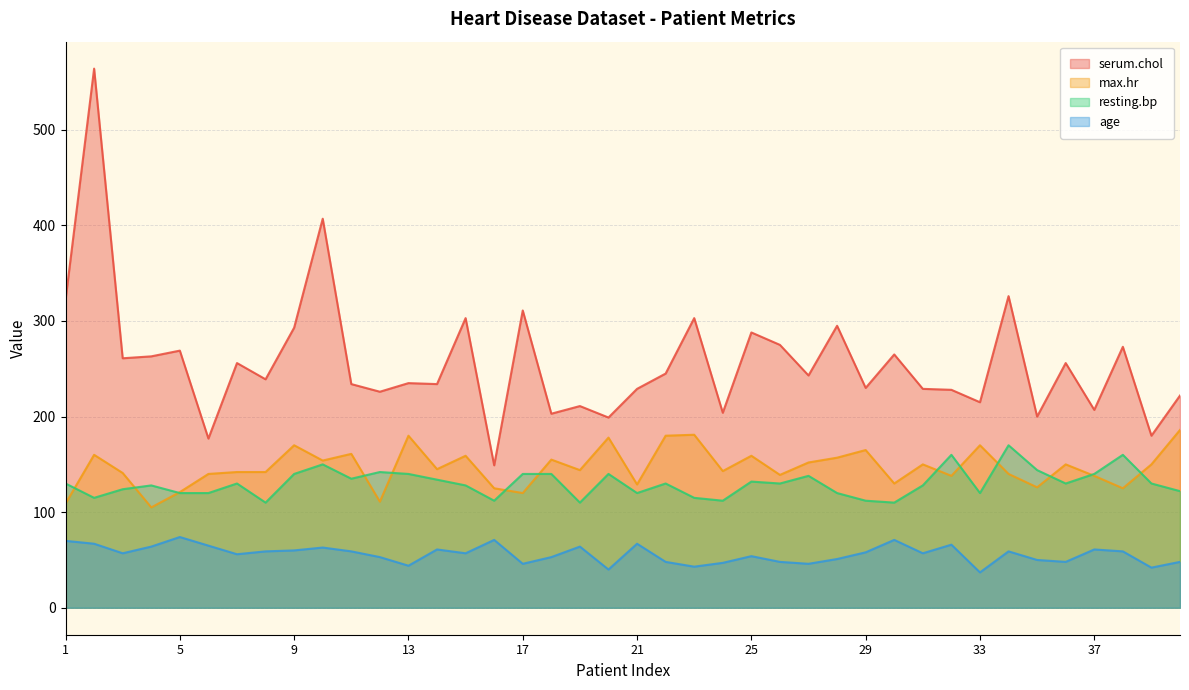

What is the difference between the maximum and minimum values in the max.hr series?

81